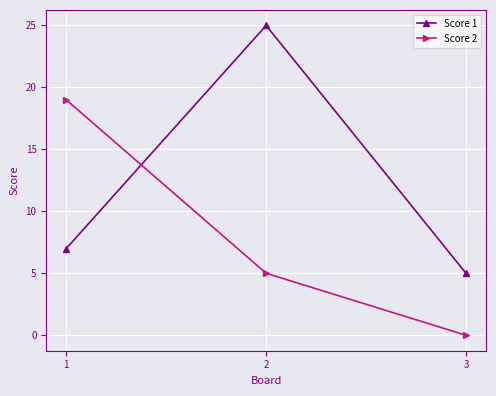

How many lines are shown in the chart?

2